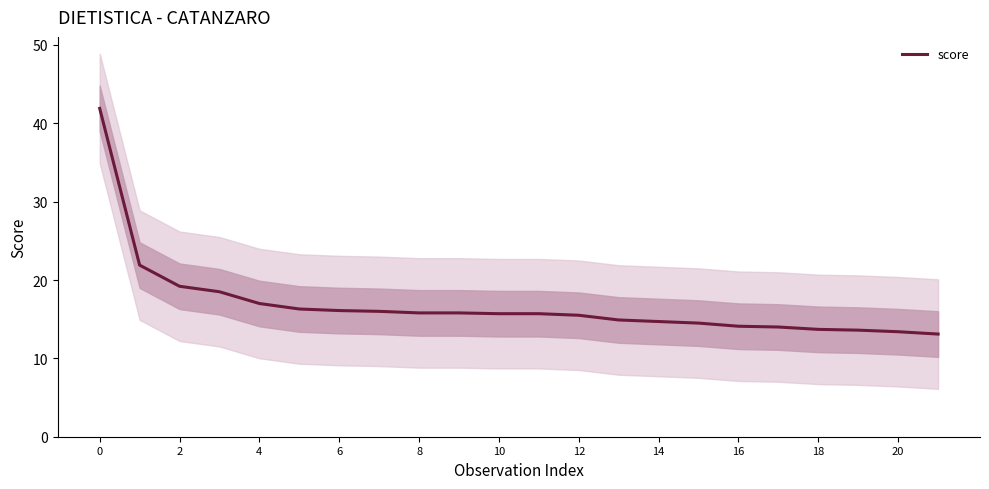

What is the average value?

16.9